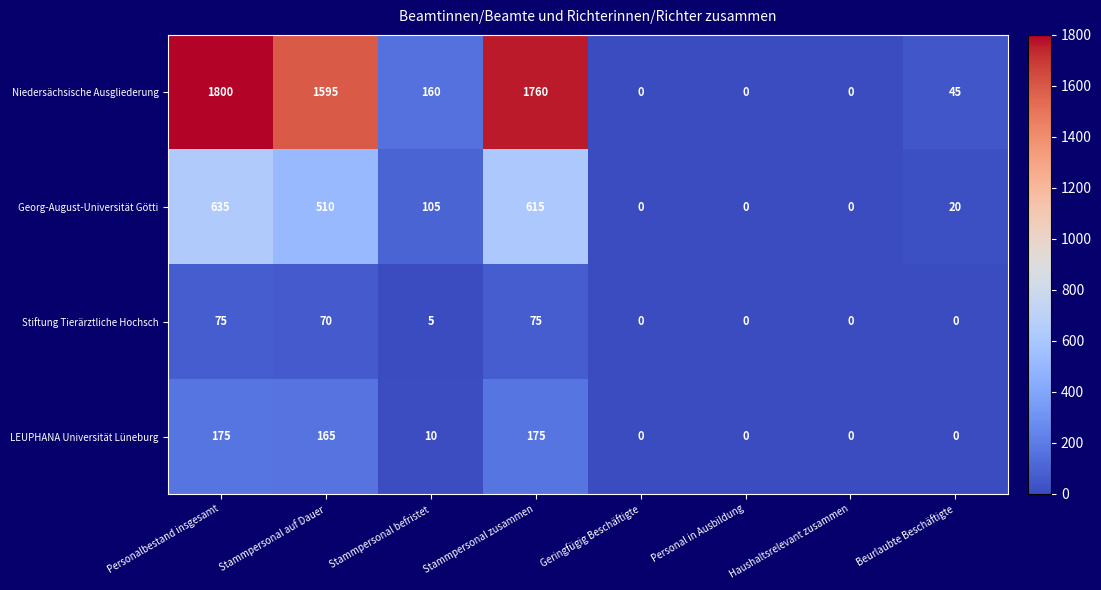

Where is Stiftung Tierärztliche Hochsch nearest to the value 37?

Stammpersonal befristet